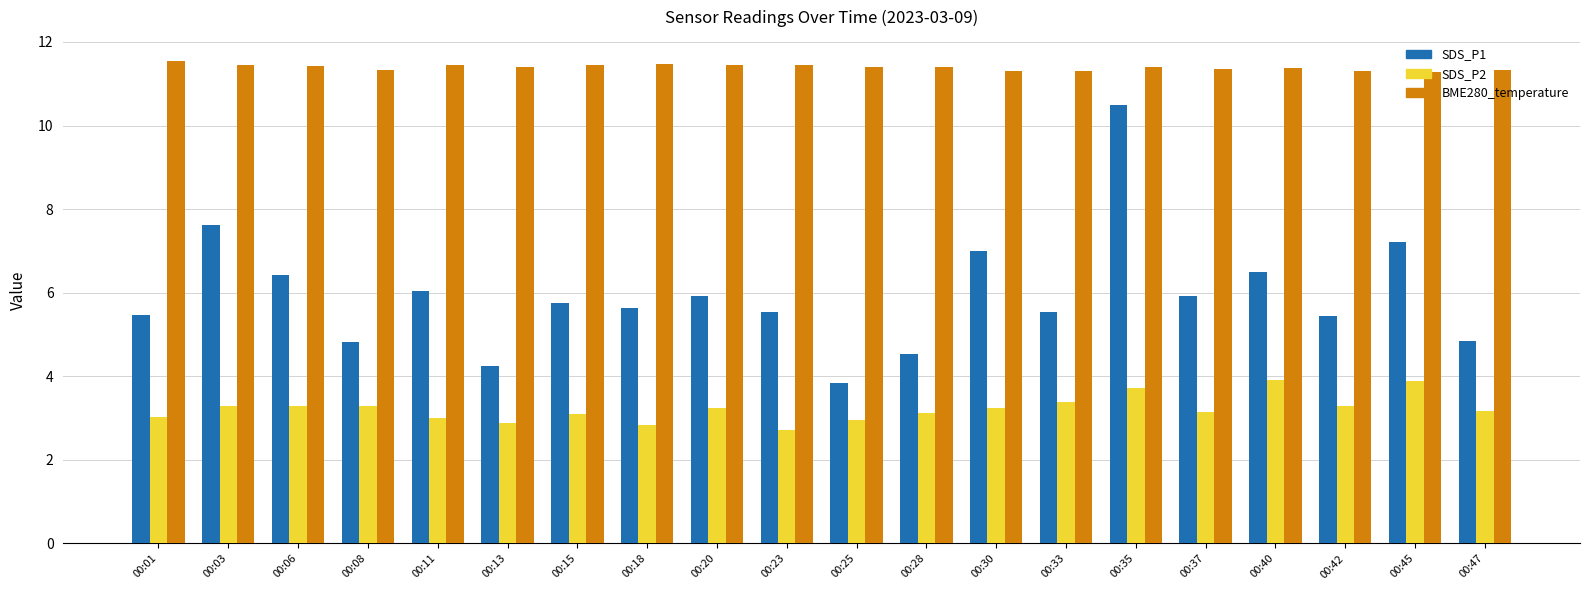

How many groups of bars are there?

20